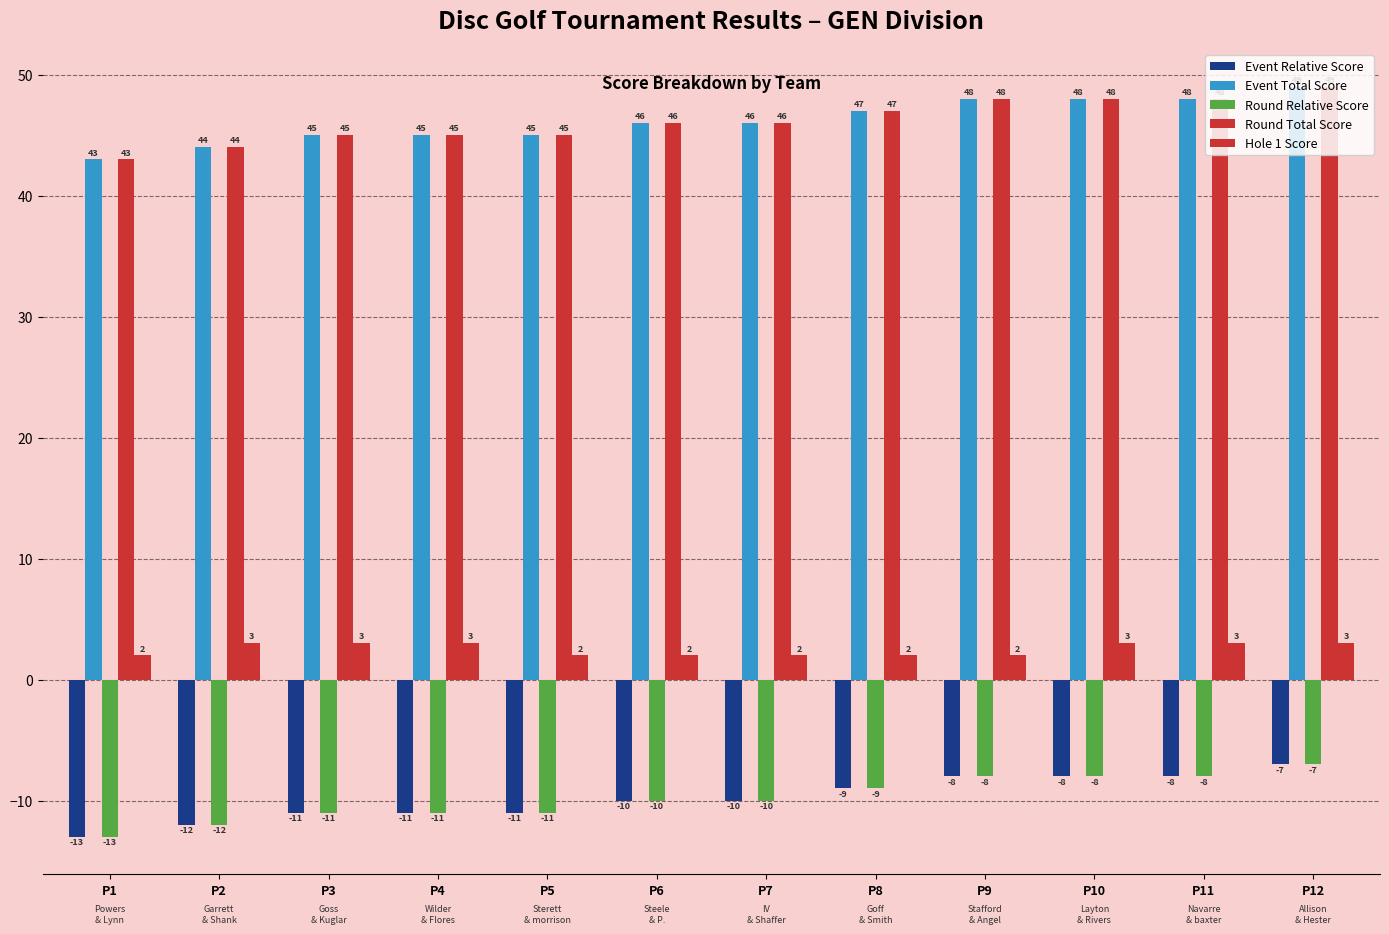

What is the difference between the second highest and second lowest values in the Round Total Score series?

4